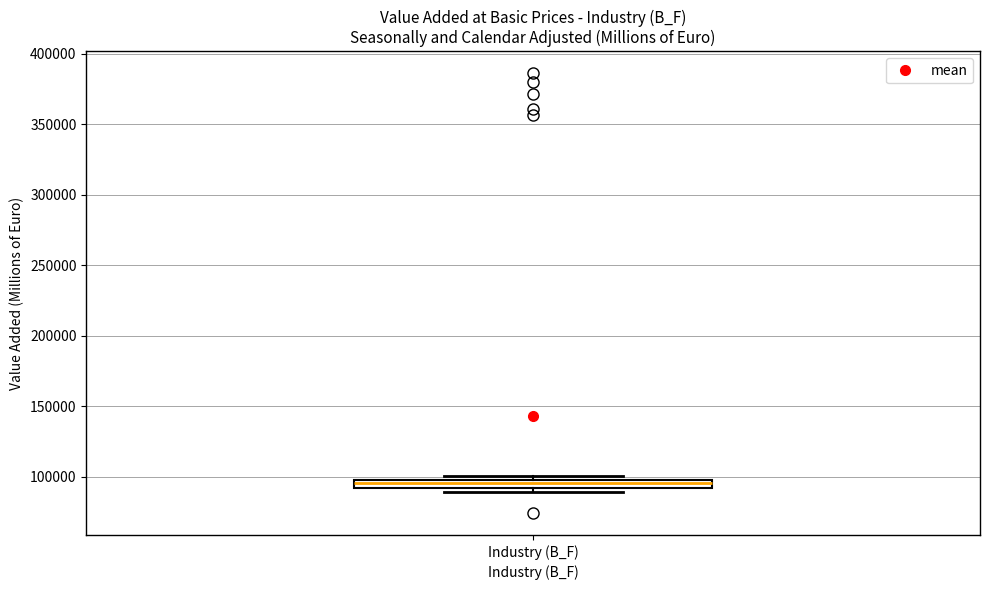

Where does the median line of the box for Industry (B_F) sit on the y-axis? The values are not printed on the chart, so give them approximately, as read against the axis.

95000